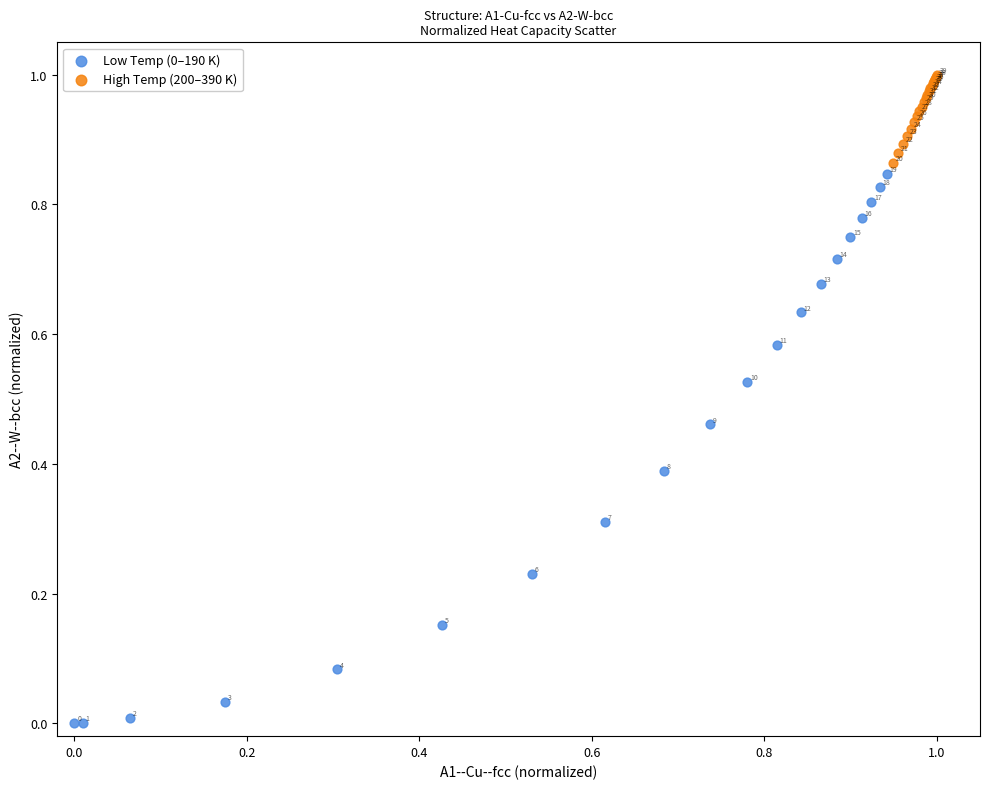

Which series reaches the maximum Y coordinate?

High Temp (200–390 K)